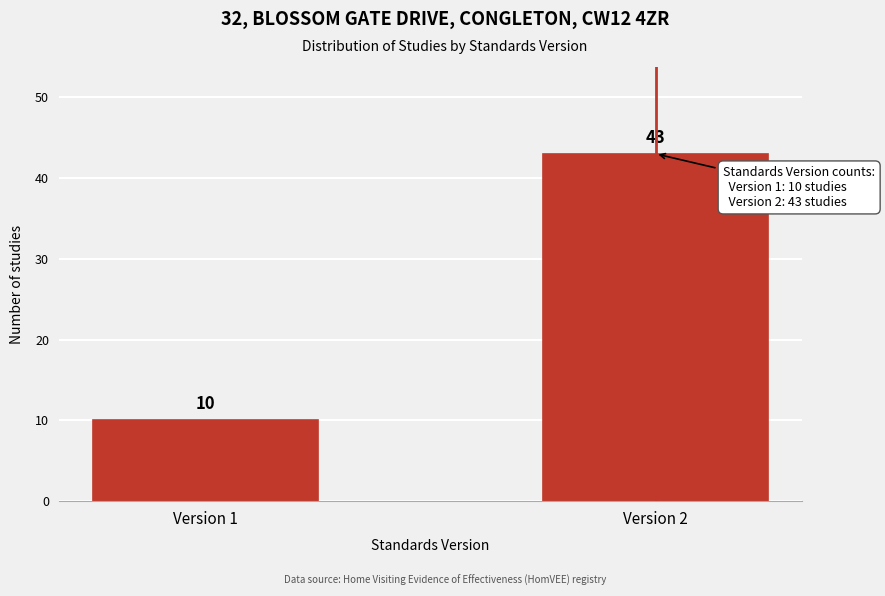

Reading left to right, extract all data points from this chart.

10	43